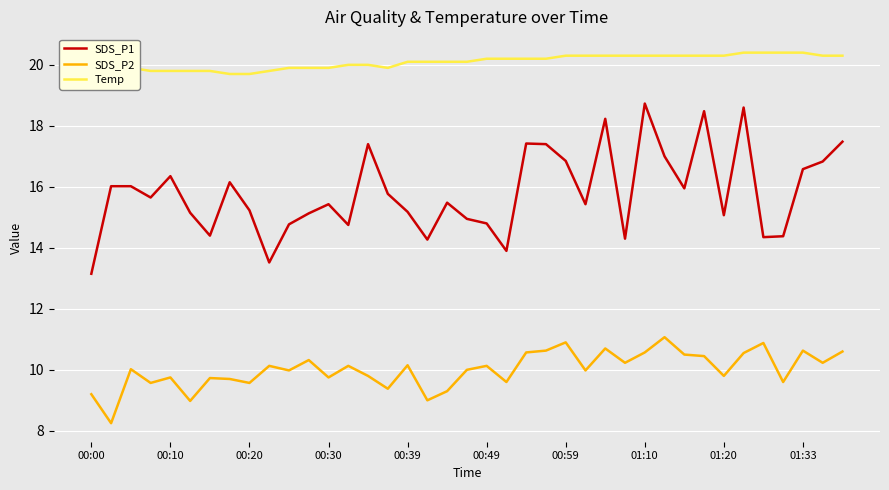

Is this an area chart (filled region under the line)?

No